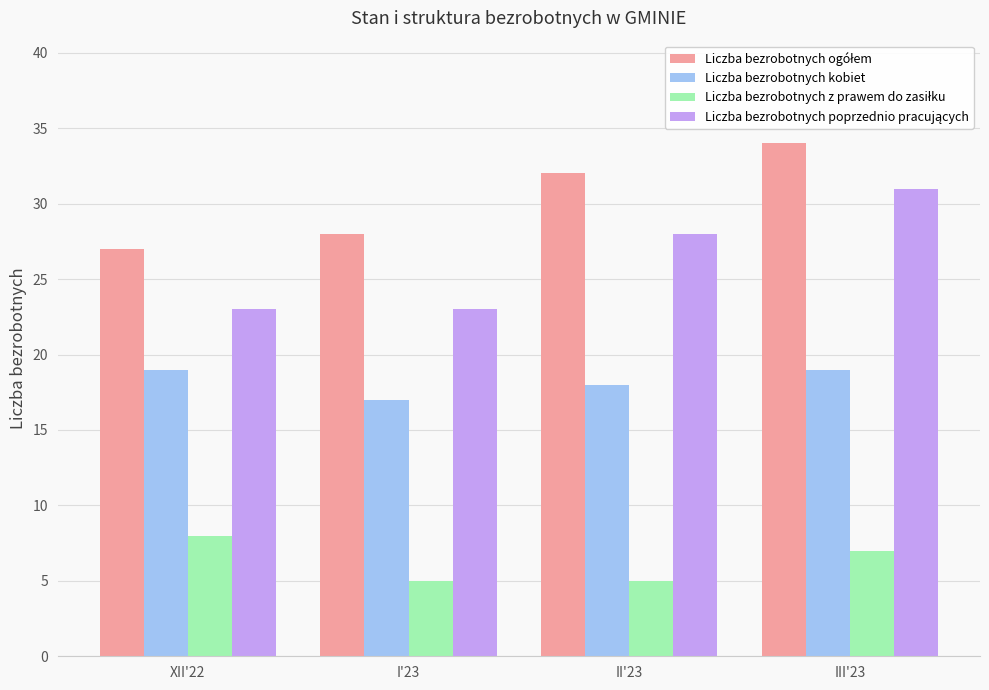

True or false: Liczba bezrobotnych kobiet has a value of 19 at III'23.

True